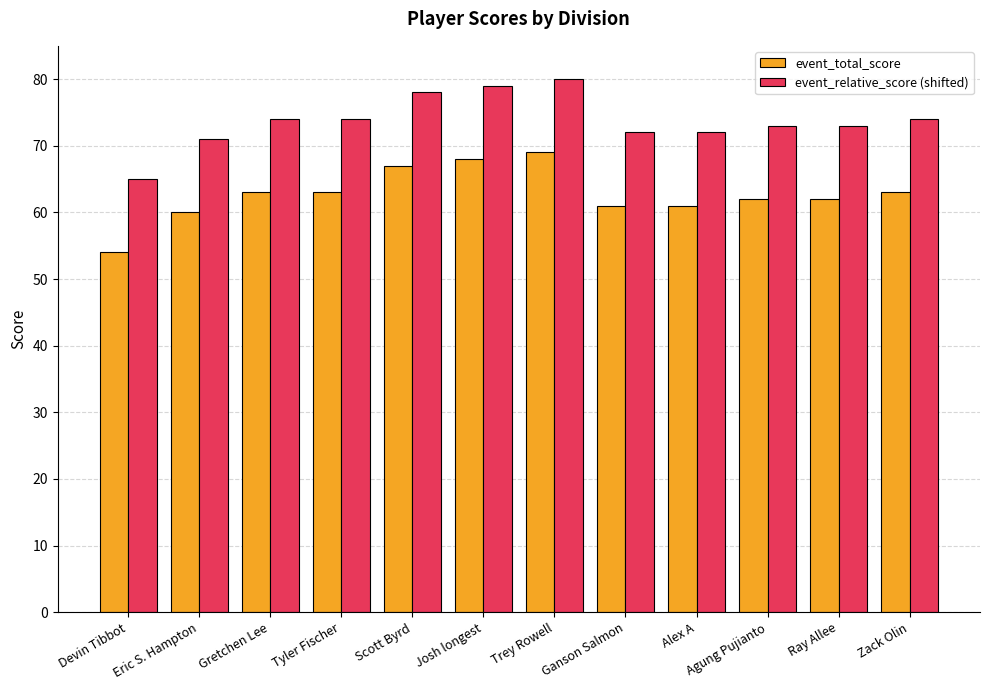

What is the approximate value of event_total_score at Agung Pujianto?

62